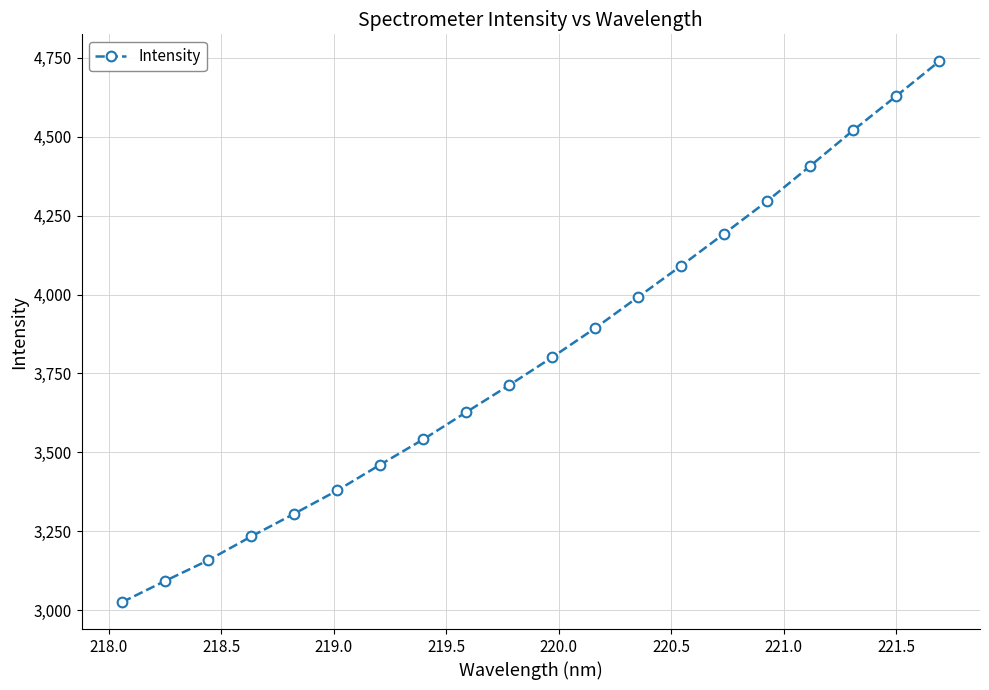

What is the smallest value displayed?

3026.2